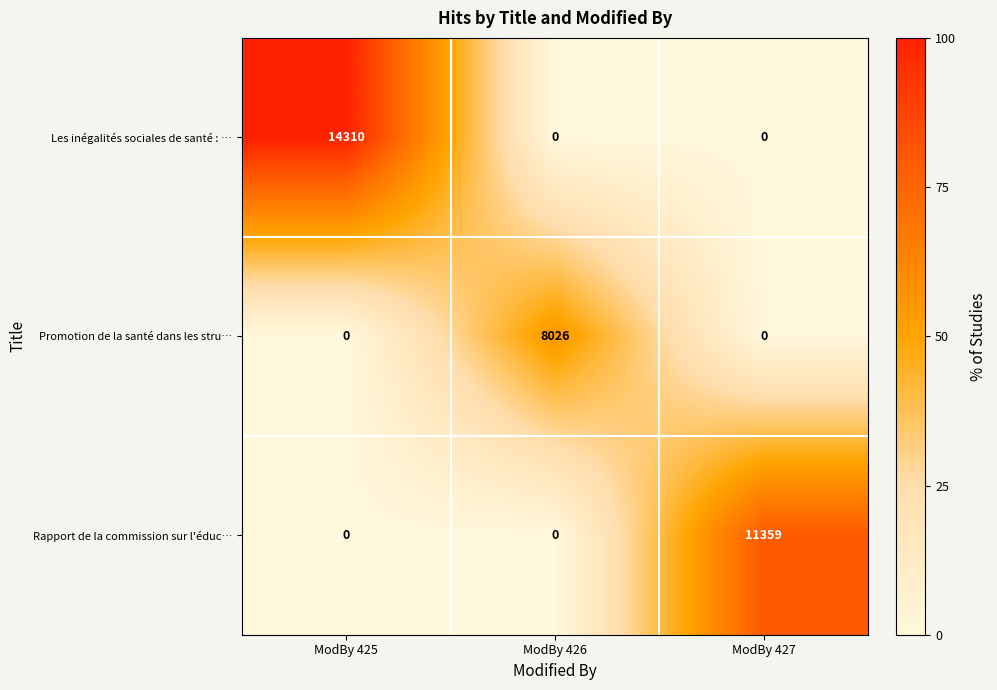

How many data points does each series have?

3